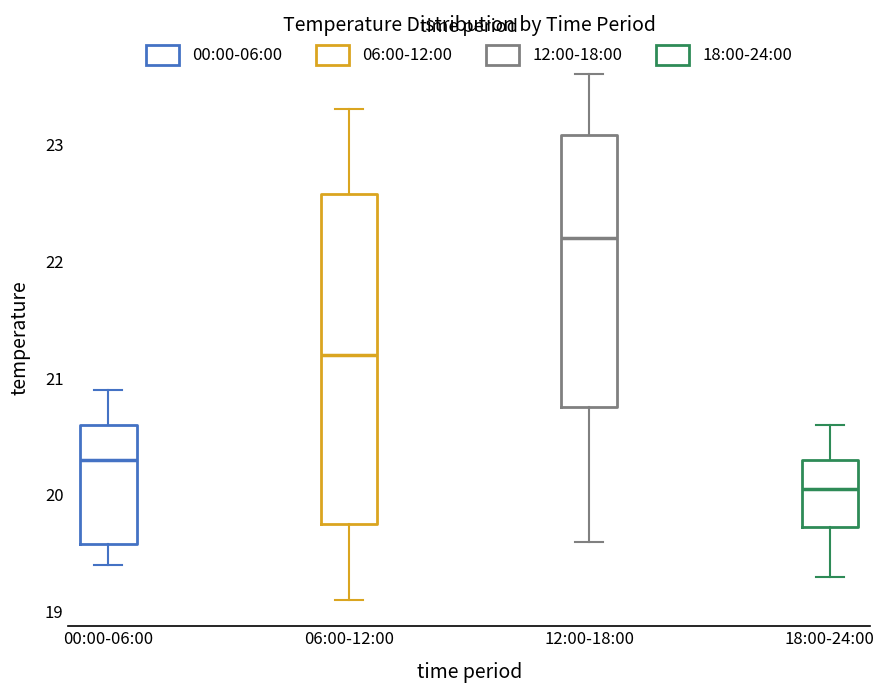

Which box's median line is the lowest?

18:00-24:00